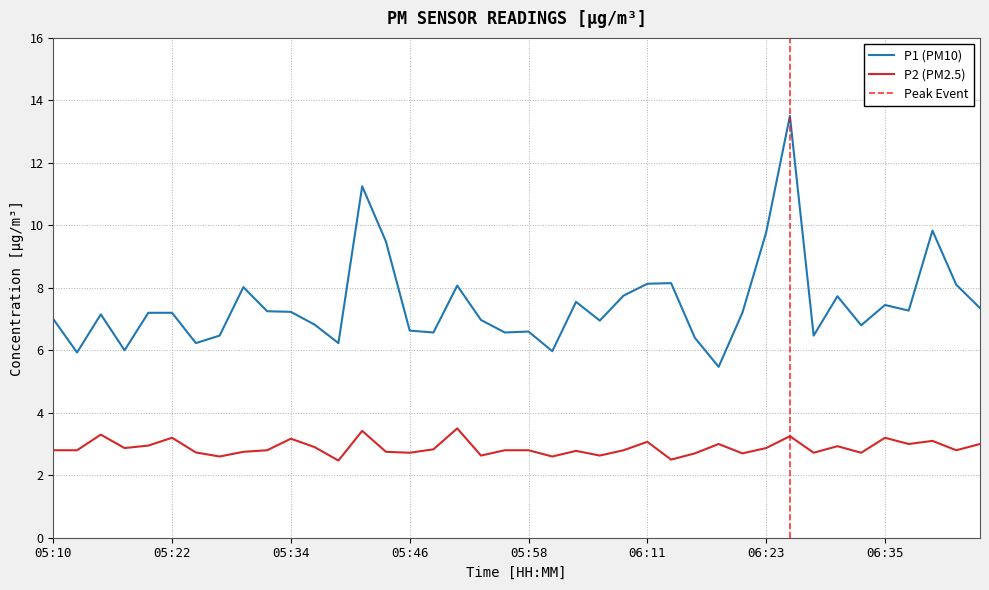

Between 06:06 and 05:37, which is larger?

06:06